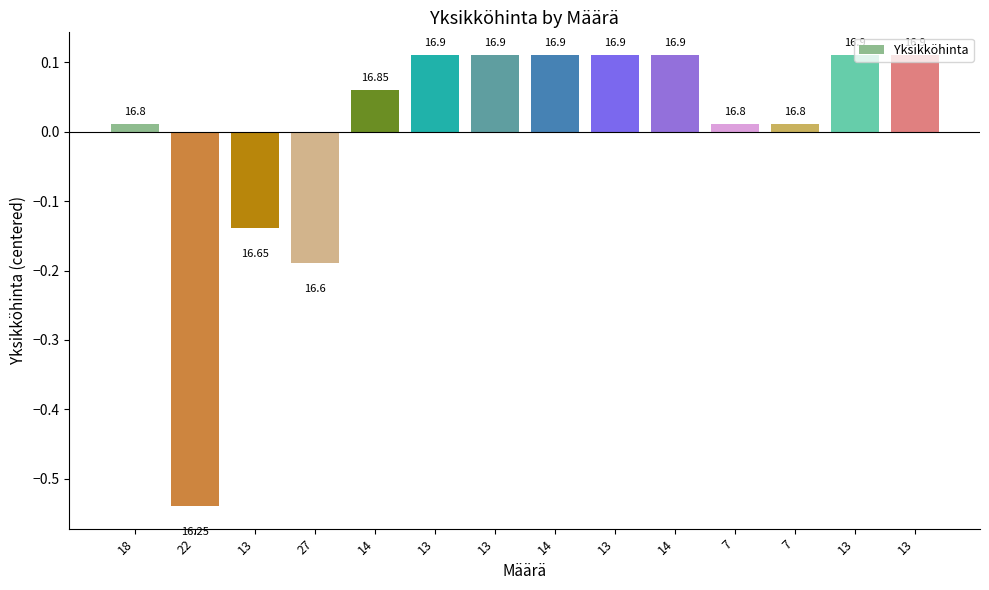

Reading left to right, extract all data points from this chart.

0.0	-0.5	-0.1	-0.2	0.1	0.1	0.1	0.1	0.1	0.1	0.0	0.0	0.1	0.1